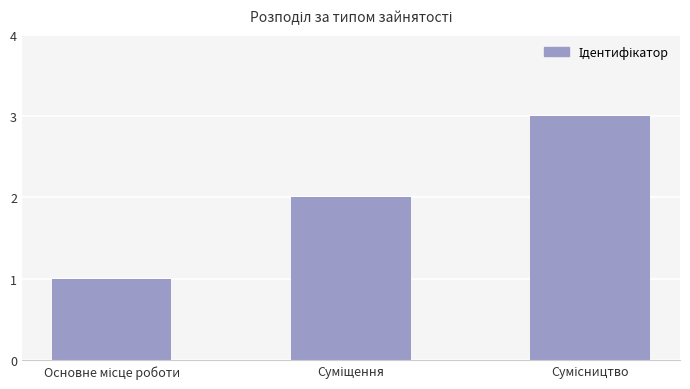

How many values are below 2?

1